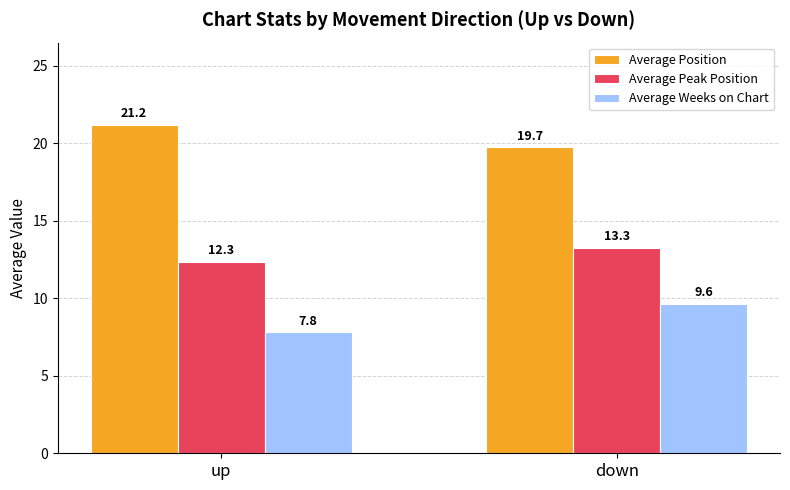

Are the bars horizontal?

No